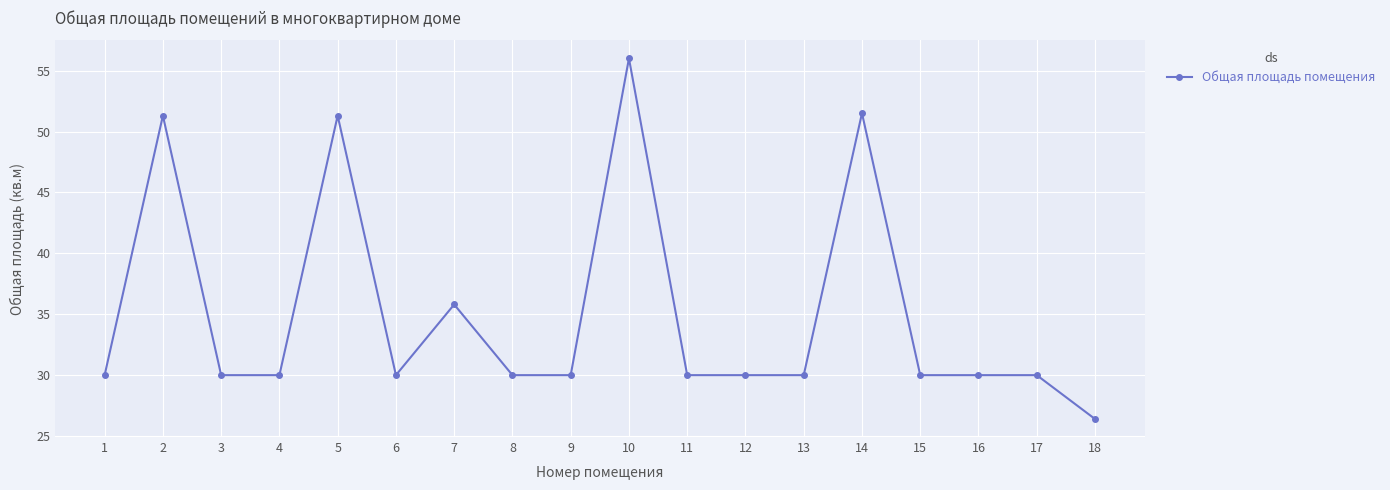

Reading left to right, list all the values displayed in this chart.

1=30.0	2=51.3	3=30.0	4=30.0	5=51.3	6=30.0	7=35.8	8=30.0	9=30.0	10=56.0	11=30.0	12=30.0	13=30.0	14=51.5	15=30.0	16=30.0	17=30.0	18=26.4